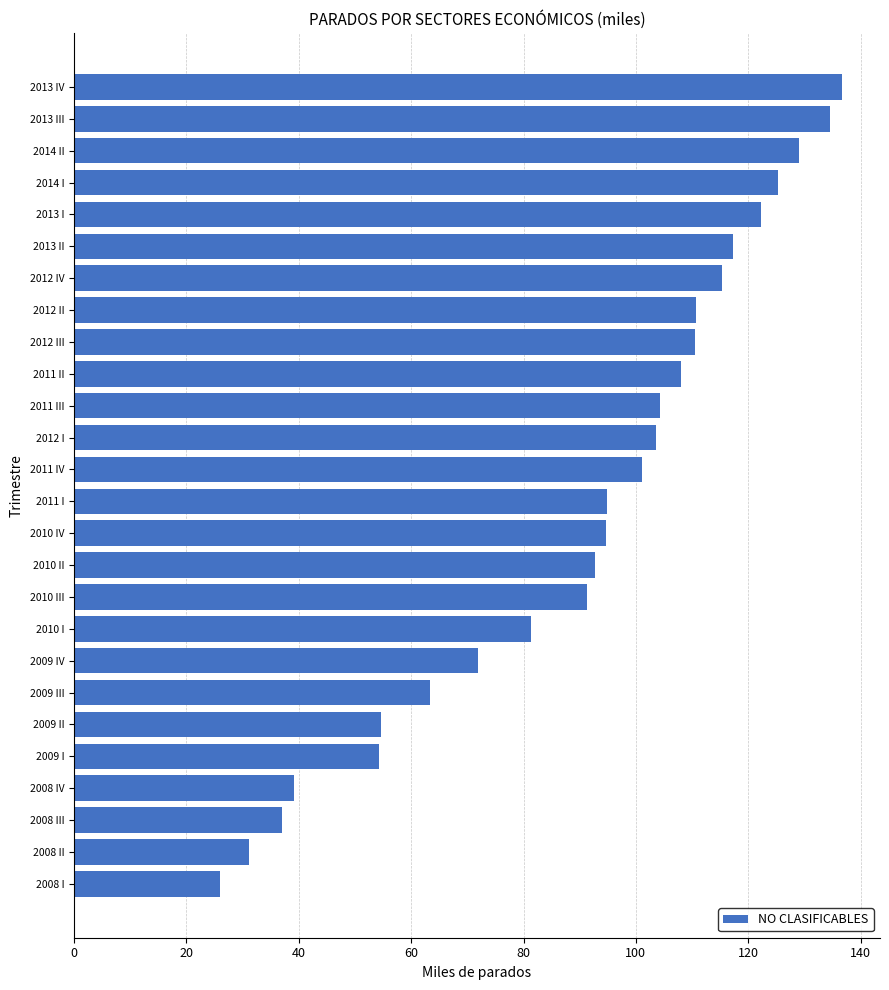

Which label corresponds to the smallest value in the chart?

2008 I